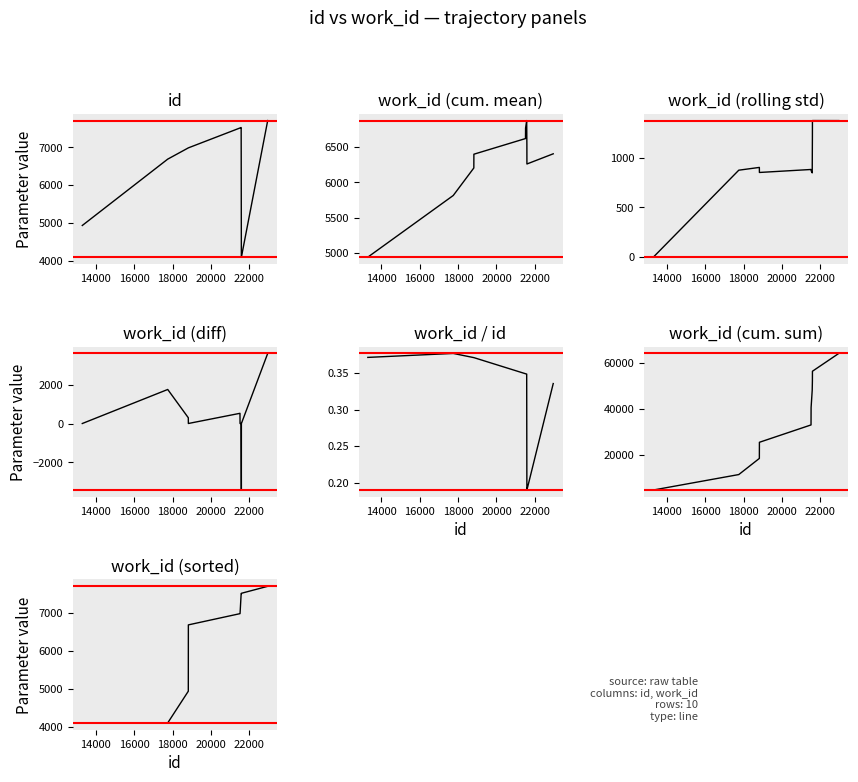

Which has a higher value, 18821 or 21513?

21513